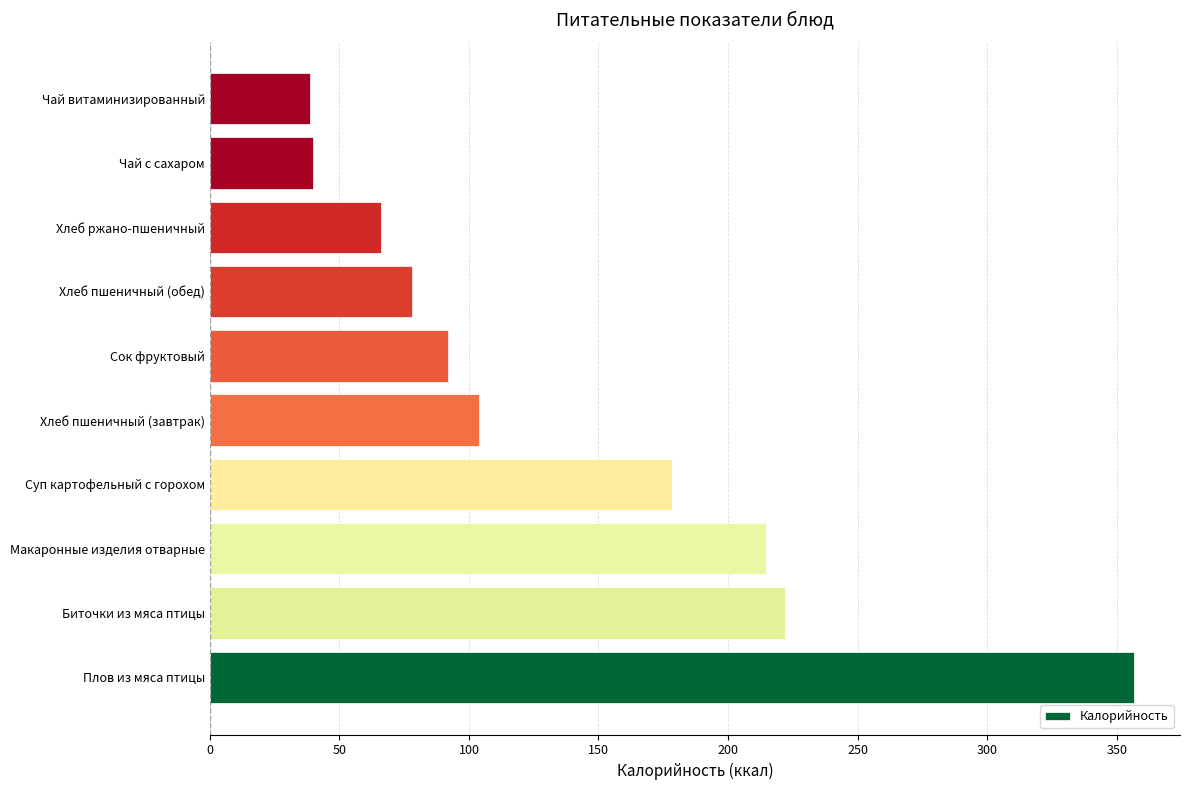

What is the average value?

139.0